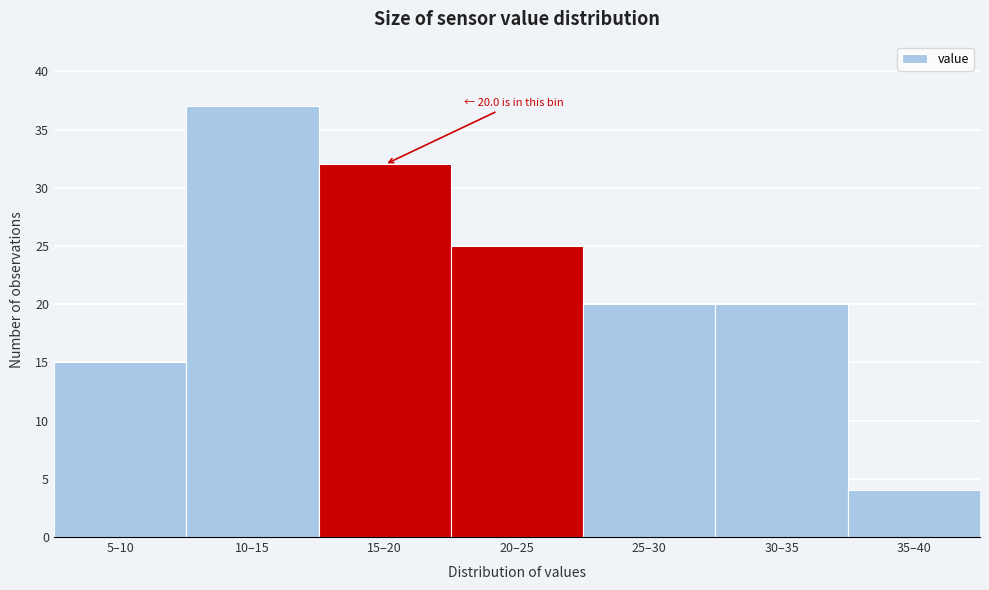

Reading left to right, extract all data points from this chart.

15	37	32	25	20	20	4